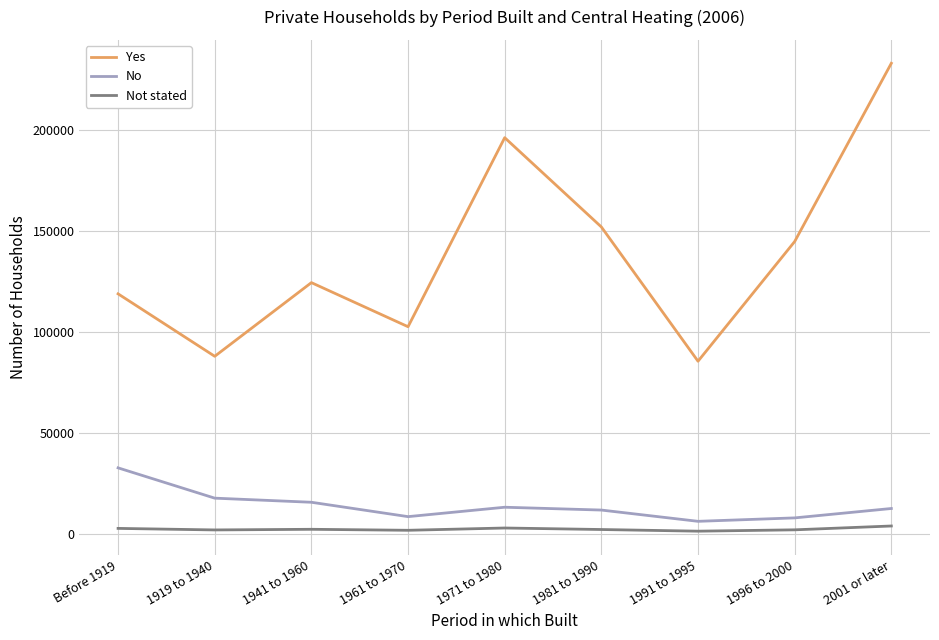

How many lines are shown in the chart?

3